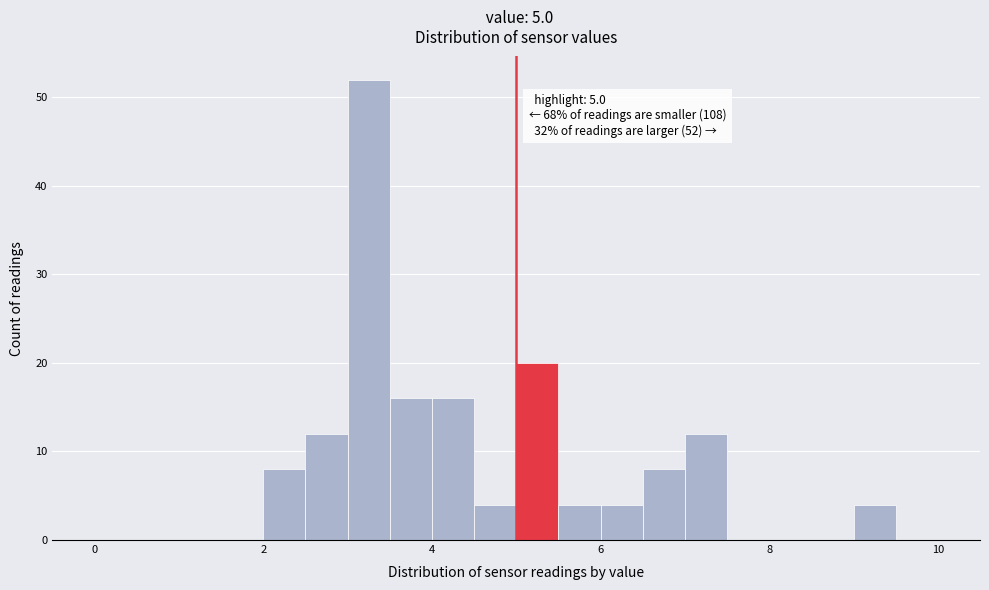

Read against the x-axis, roughly where is the centre of the tallest bar?

3.2